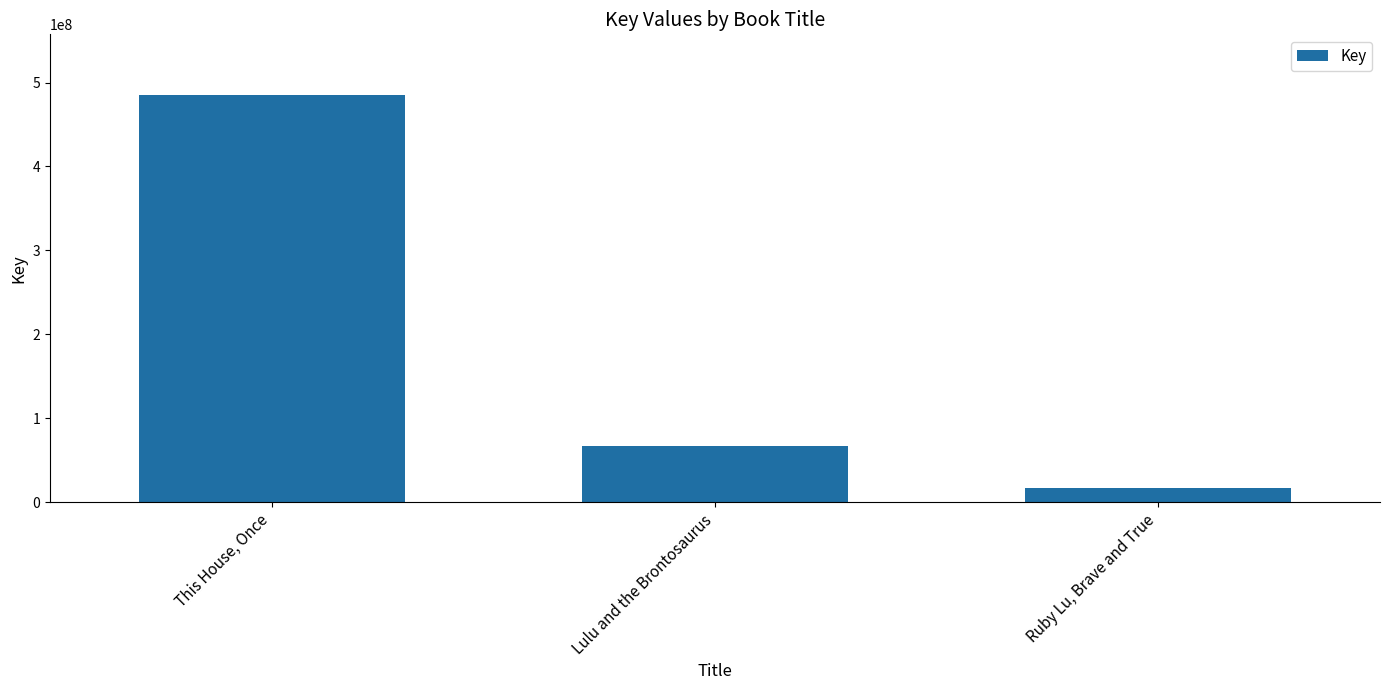

Rank the categories by value from highest to lowest.

This House, Once, Lulu and the Brontosaurus, Ruby Lu, Brave and True